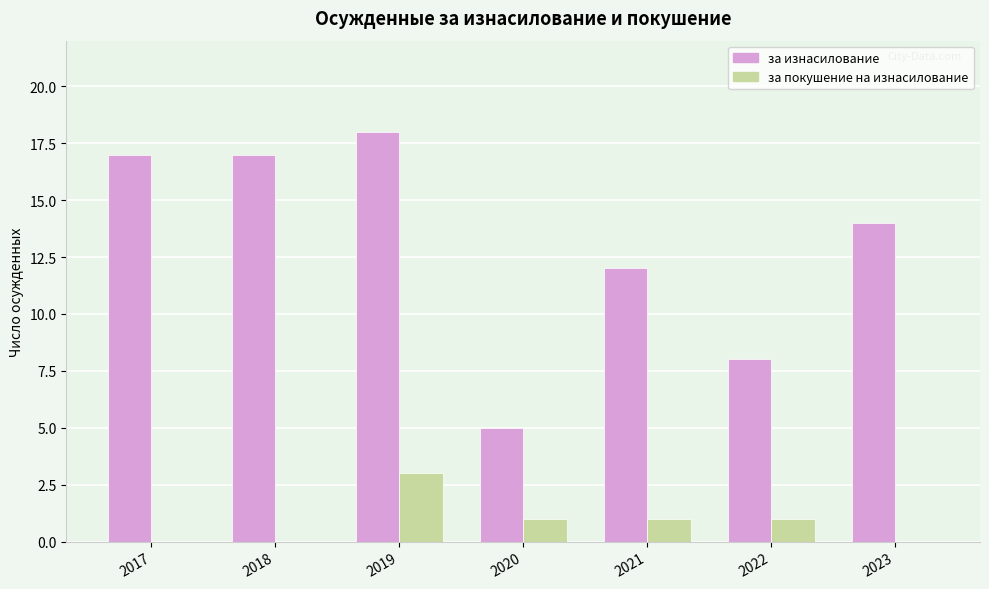

Which series has the largest total across all categories?

за изнасилование